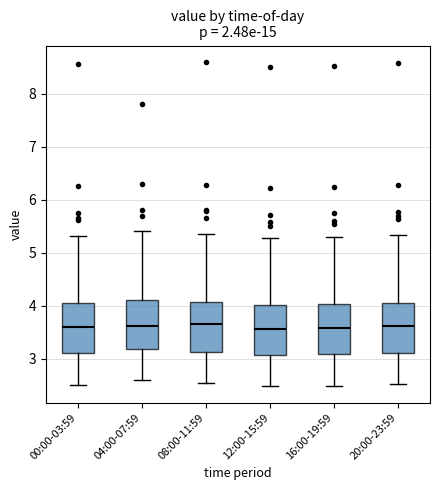

Where is the lower edge of the box for 16:00-19:59 on the y-axis? The values are not printed on the chart, so give them approximately, as read against the axis.

3.1